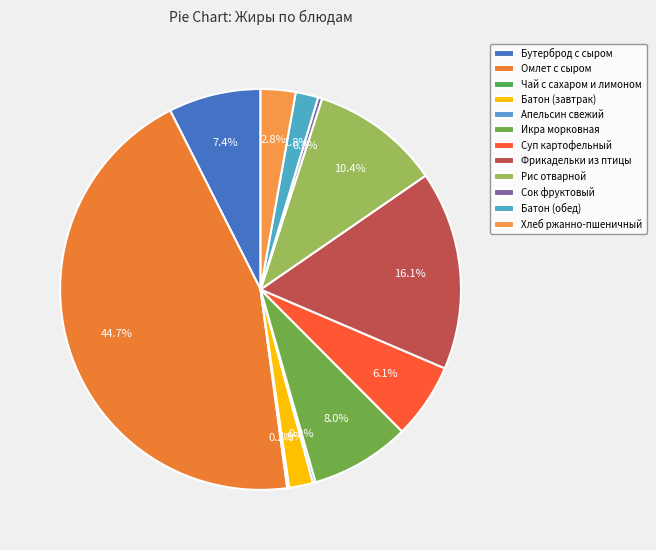

To the nearest percent, what is the difference between the largest and smallest slice percentages?

45%